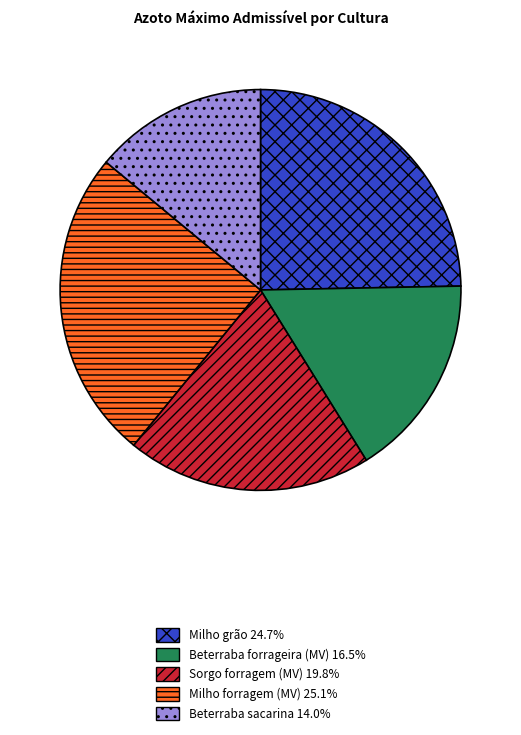

Does any single category account for the majority?

No